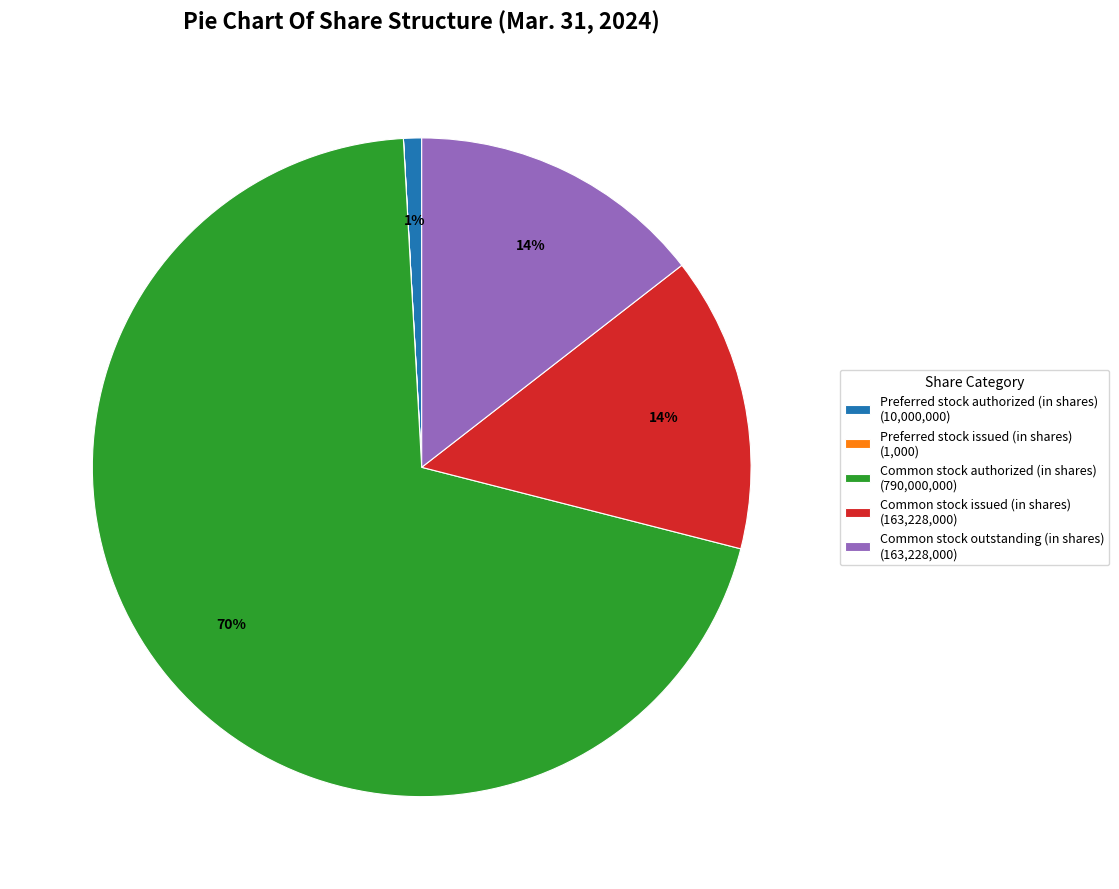

Is it true that Common stock outstanding (in shares) (163,228,000) is 1% of the pie?

False